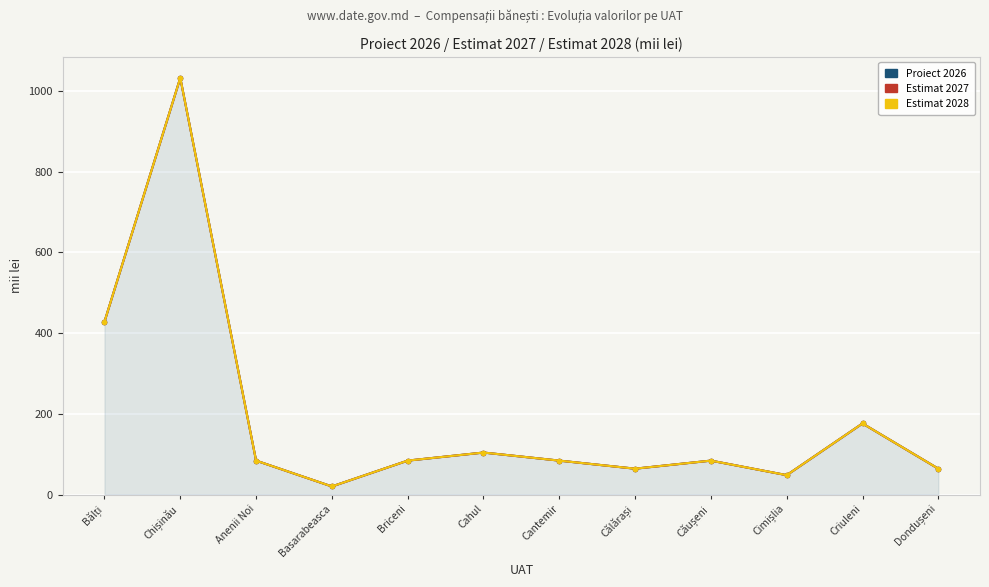

What is the difference between the Estimat 2028 values at Anenii Noi and Cahul?

20